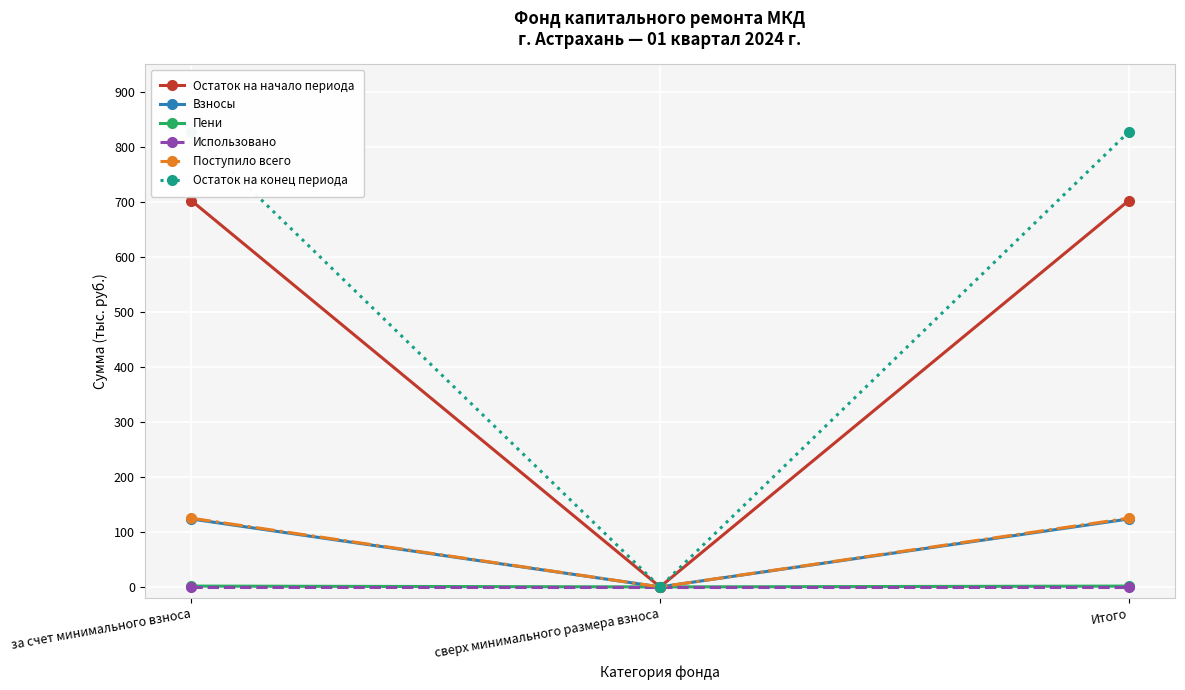

At how many categories does at least one series exceed 300?

2